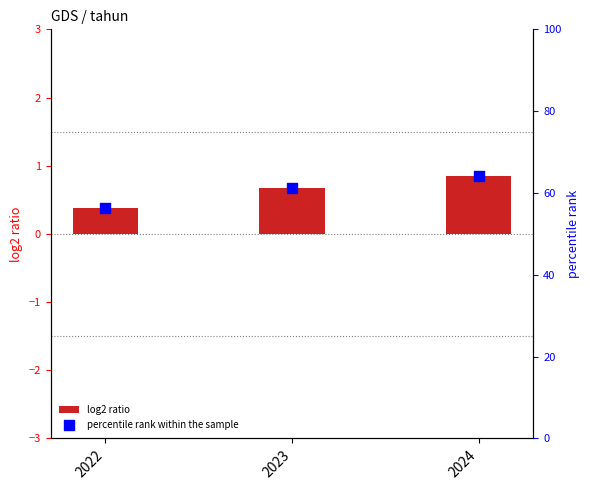

Is the value of log2 ratio at 2024 greater than the value of percentile rank within the sample at 2022?

No